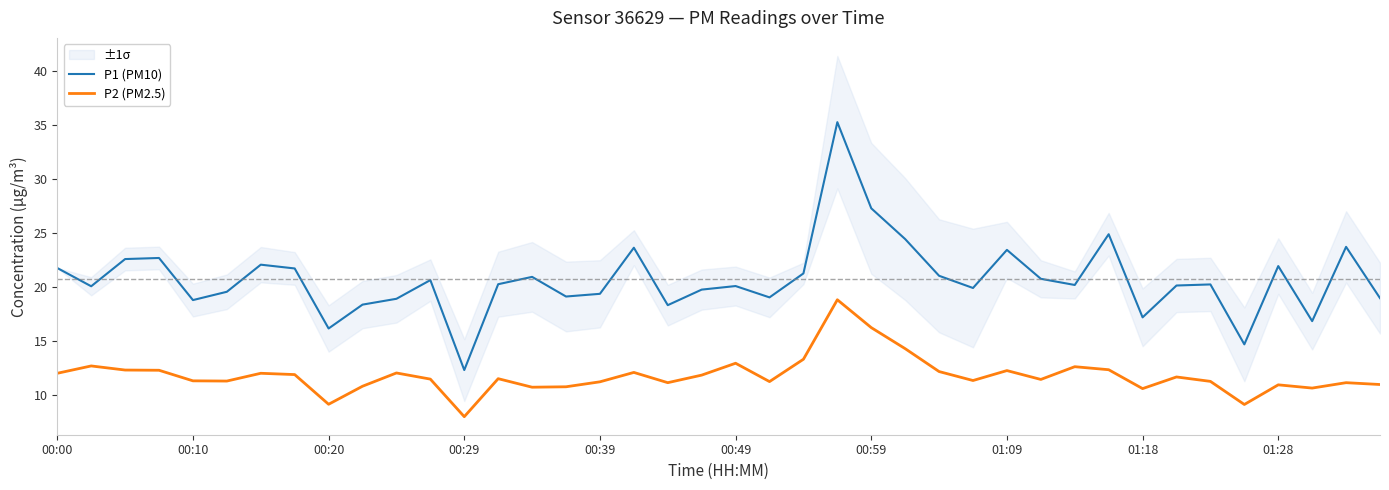

At which category is the sum across all series the highest?

23